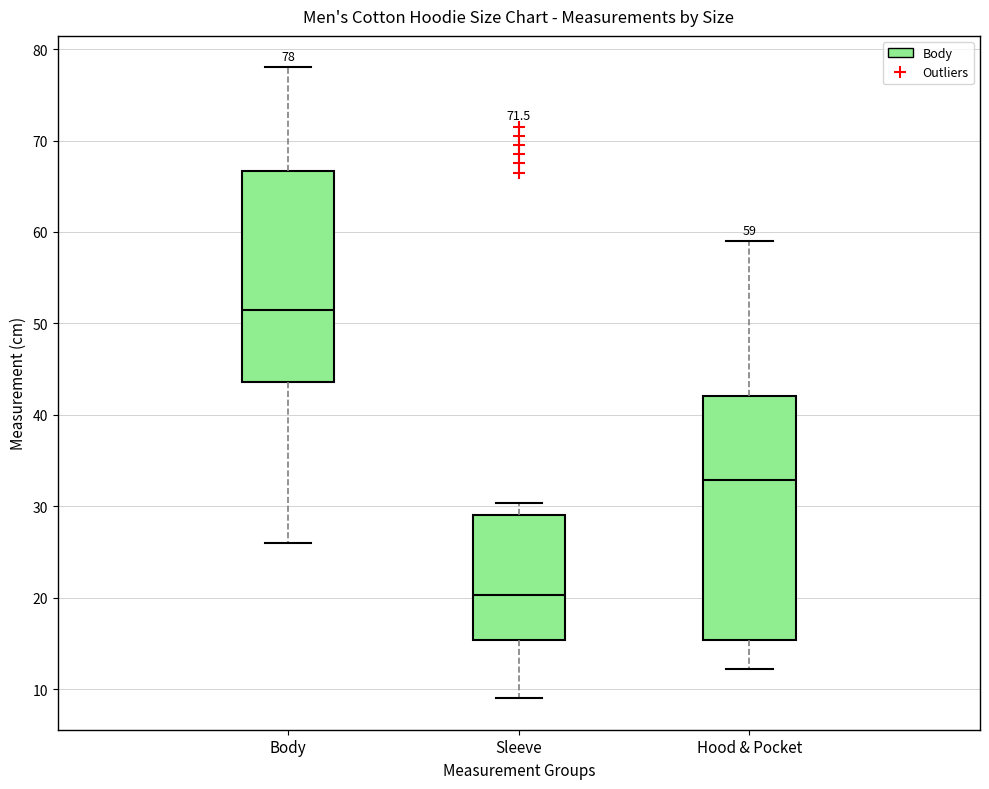

Which box's median line is the highest?

Body